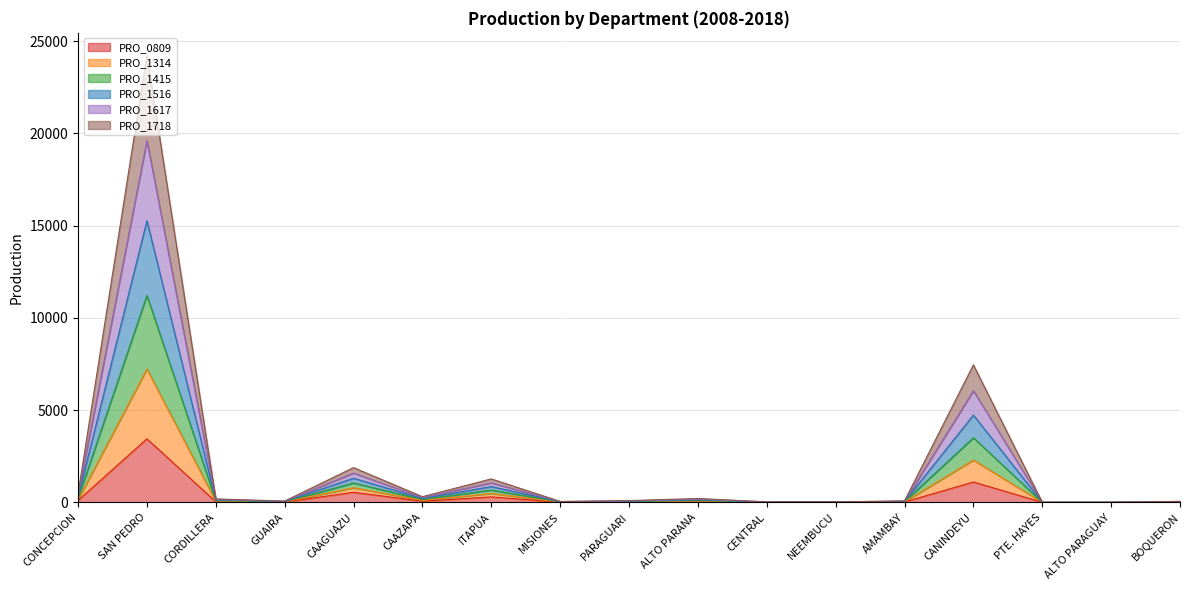

At how many categories does at least one series exceed 10313?

1